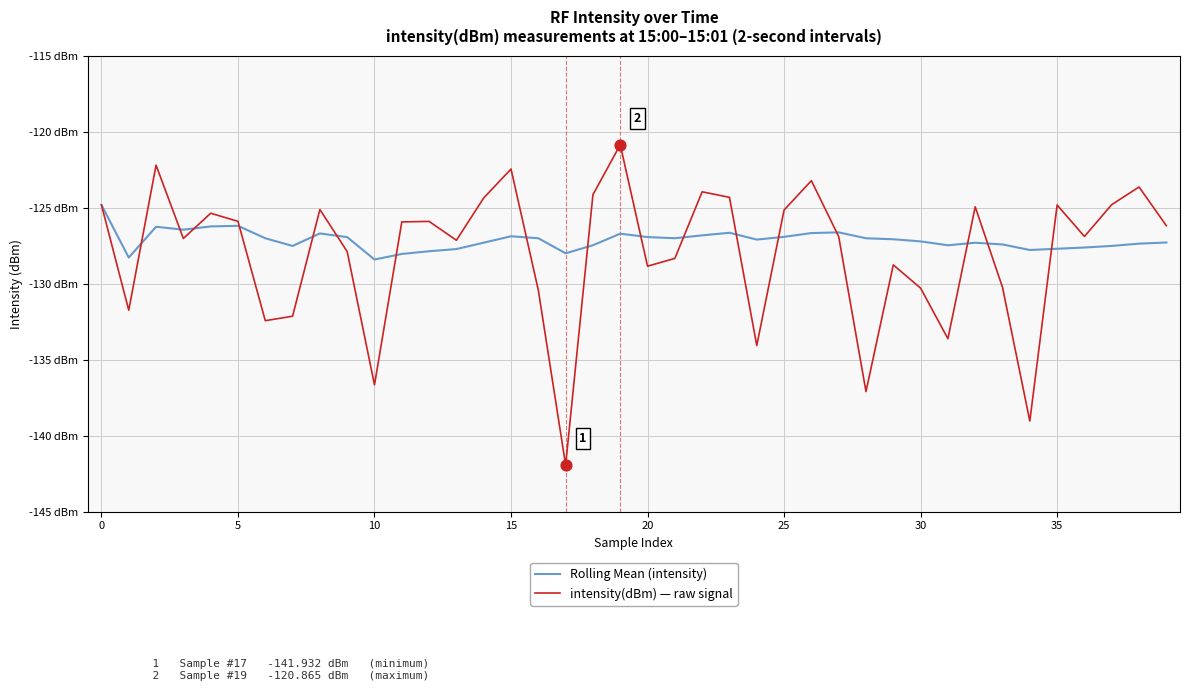

What are all the series names shown in the legend?

Rolling Mean (intensity), intensity(dBm) — raw signal